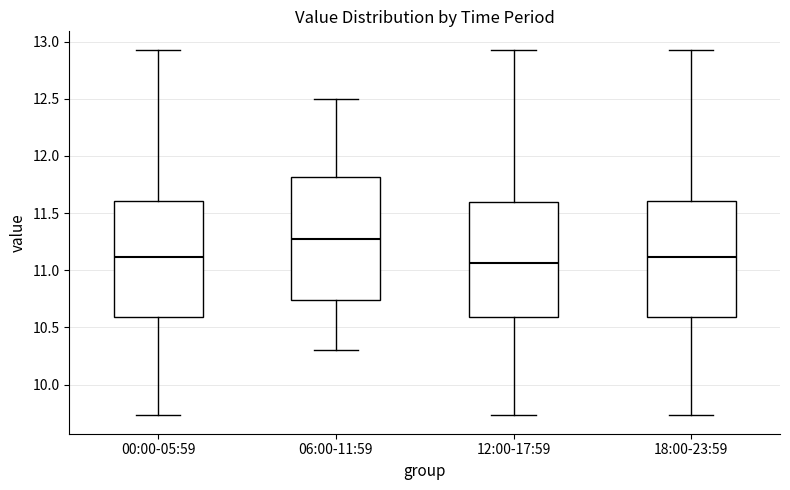

Reading left to right, read every box against the y-axis: the position of its median line, the range the box covers, and the ends of its whiskers. The values are not printed on the chart, so give them approximately, as read against the axis.

00:00-05:59: median 11.10, box 10.60 to 11.60, whiskers 9.75 to 12.95
06:00-11:59: median 11.30, box 10.75 to 11.80, whiskers 10.30 to 12.50
12:00-17:59: median 11.05, box 10.60 to 11.60, whiskers 9.75 to 12.95
18:00-23:59: median 11.10, box 10.60 to 11.60, whiskers 9.75 to 12.95